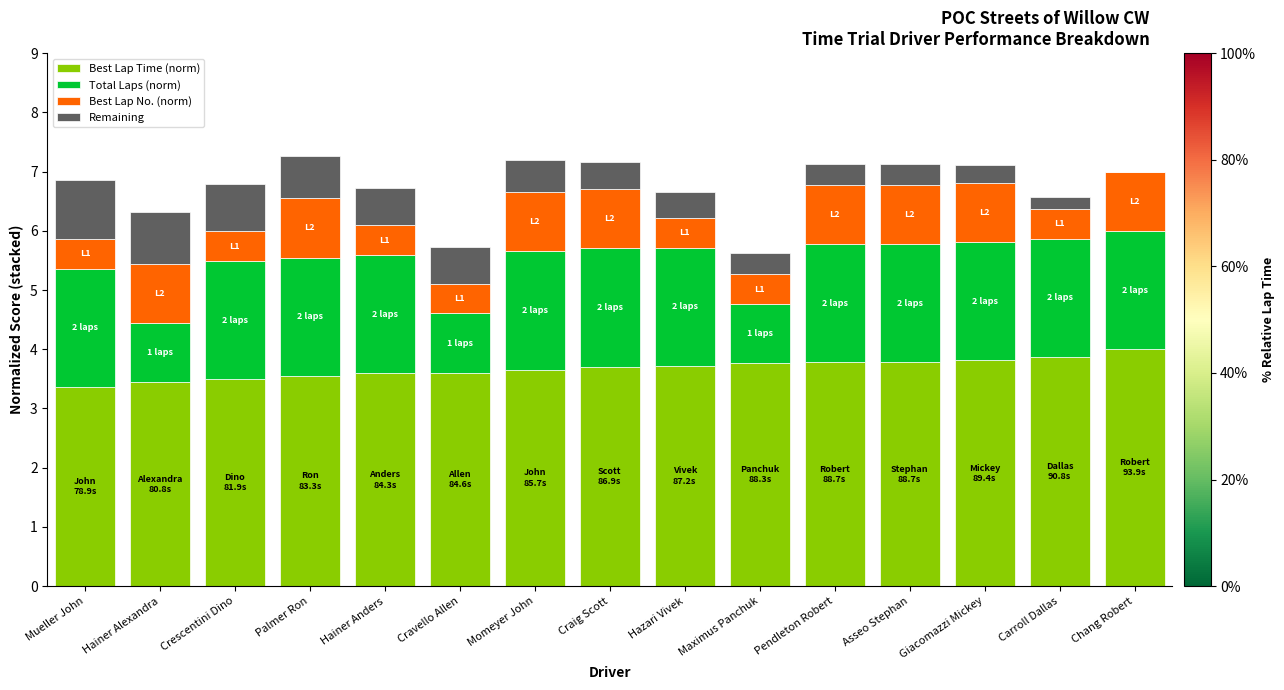

What is the total value across all series at Mueller John?

6.9